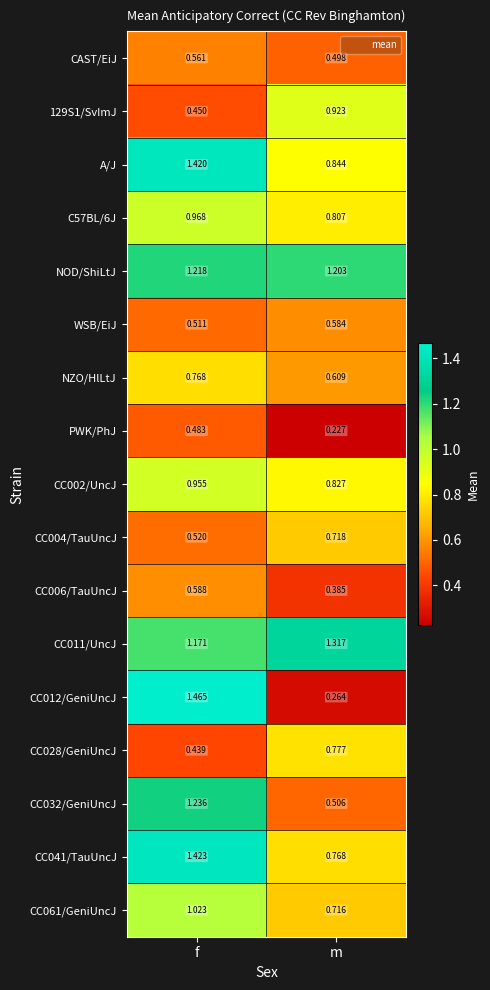

How many data points does each series have?

2